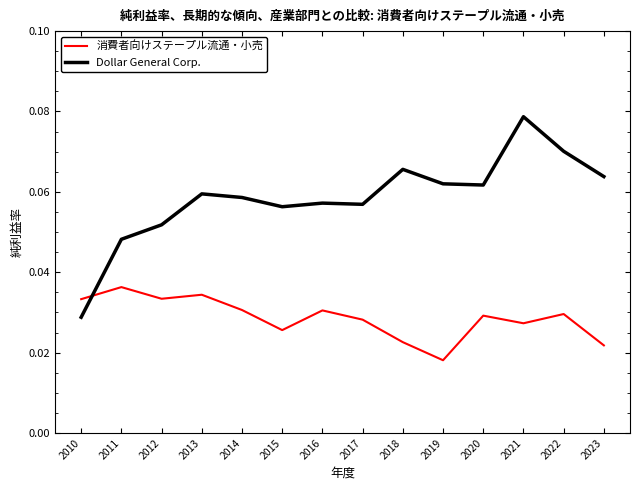

The value of Dollar General Corp. at 2016 is 0.0. True or false?

False